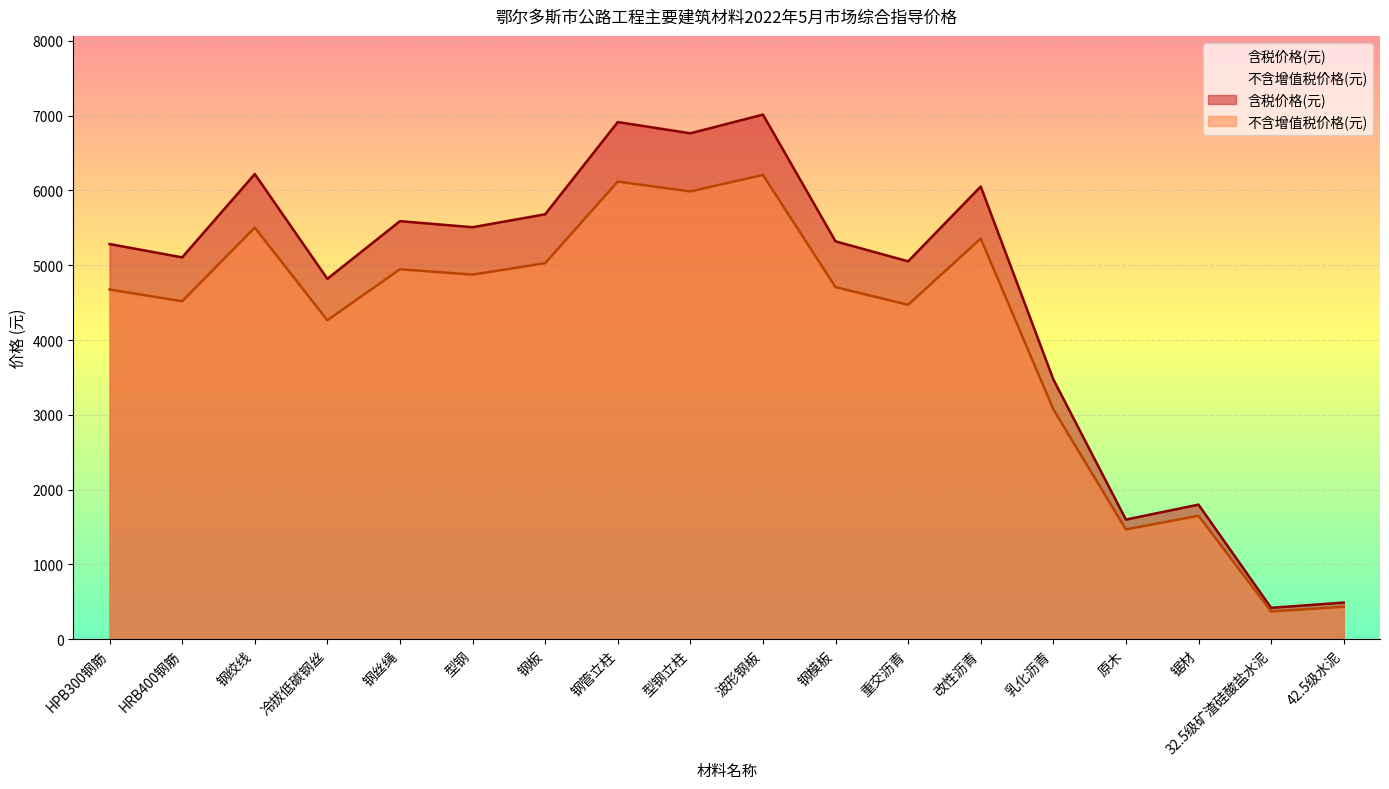

Between HPB300钢筋 and 锯材, which series saw the biggest shift?

含税价格(元)